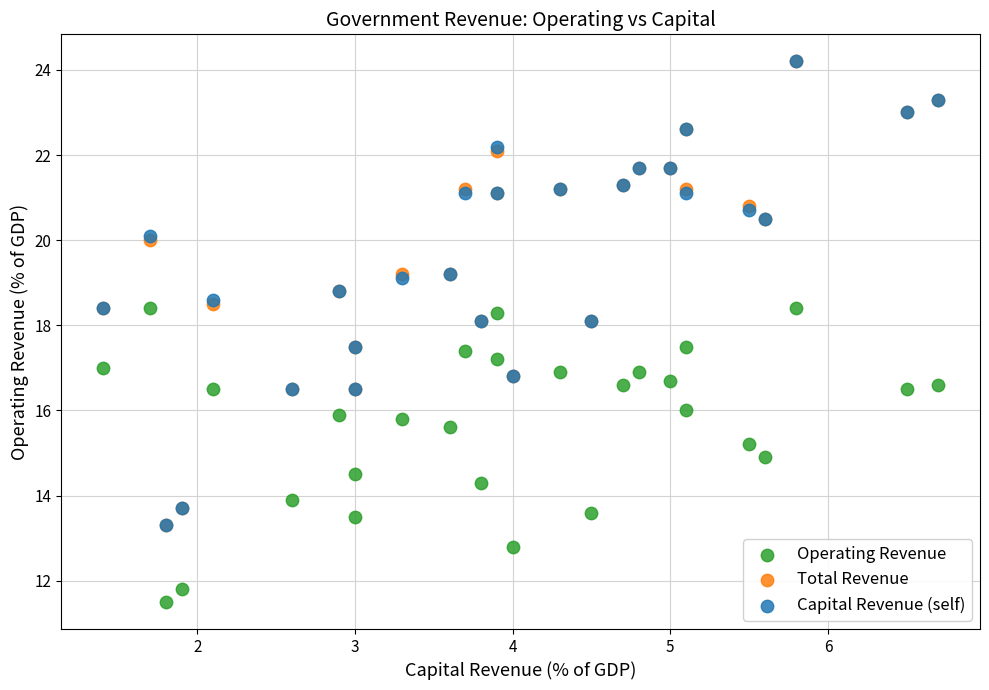

What are all the series names shown in the legend?

Operating Revenue, Total Revenue, Capital Revenue (self)